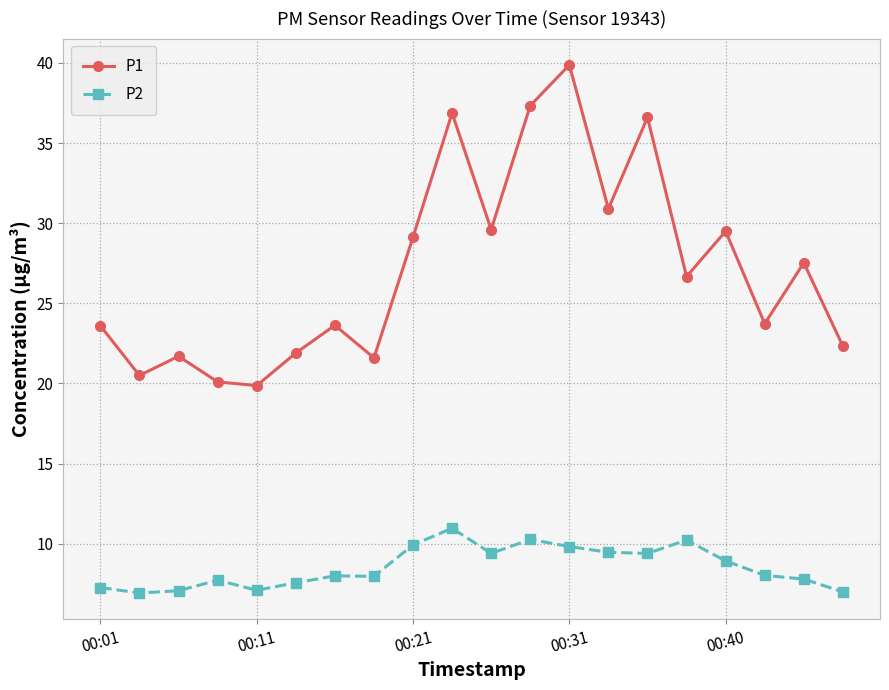

True or false: P2 and P1 intersect in this chart.

False